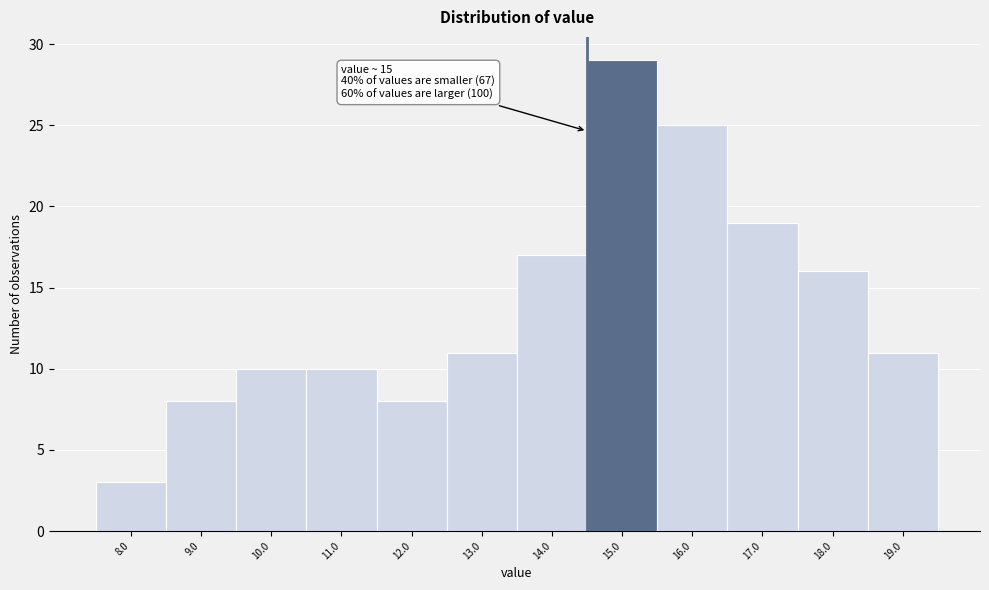

Reading right to left, what are all the values shown in this chart?

11	16	19	25	29	17	11	8	10	10	8	3